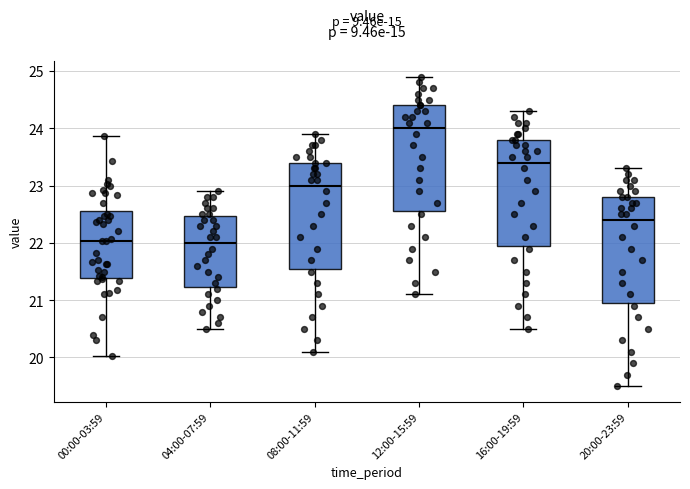

Where is the upper edge of the box for 04:00-07:59 on the y-axis? The values are not printed on the chart, so give them approximately, as read against the axis.

22.5